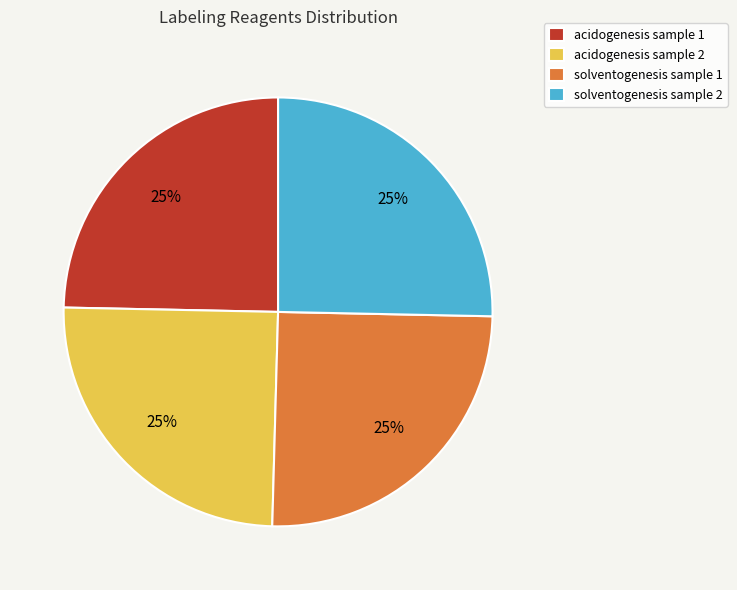

Approximately how many times larger is the value at solventogenesis sample 1 compared to acidogenesis sample 1?

1.0